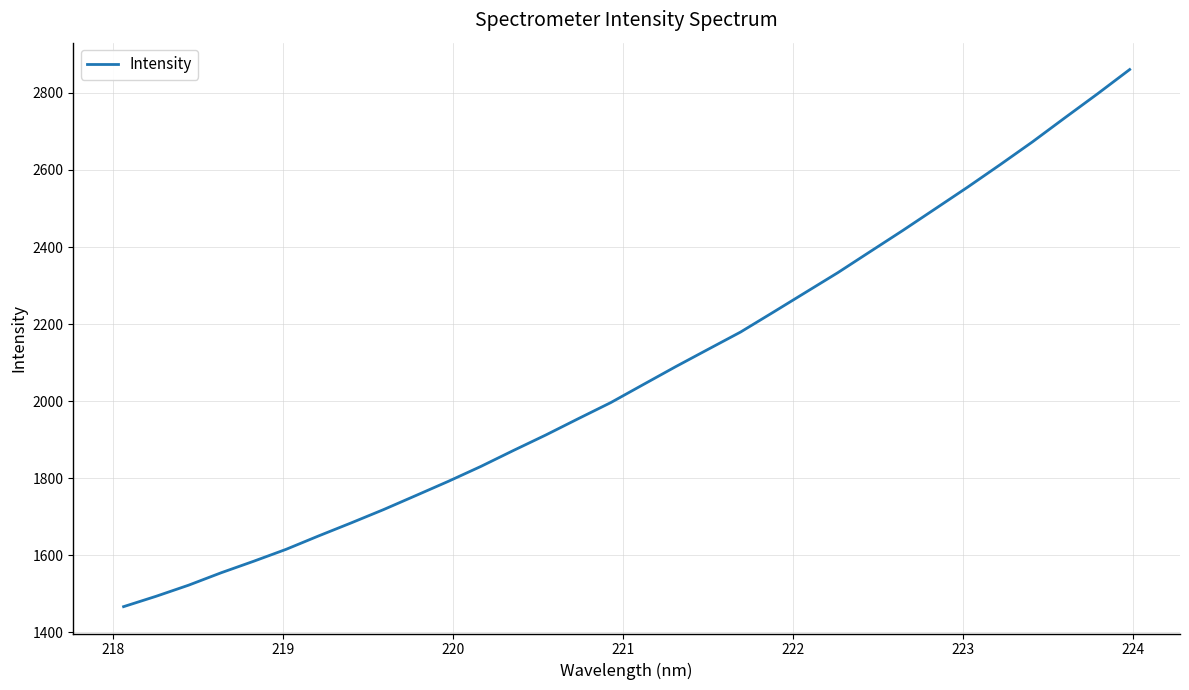

Reading left to right, extract all data points from this chart.

1466.4	1493.3	1522.1	1554.3	1584.2	1615.1	1649.9	1683.6	1718.3	1754.9	1791.8	1830.5	1871.7	1912.1	1954.4	1996.1	2042.8	2089.4	2134.4	2179.3	2230.4	2282.0	2333.5	2388.3	2442.9	2499.1	2555.4	2613.6	2673.0	2735.4	2797.2	2860.8